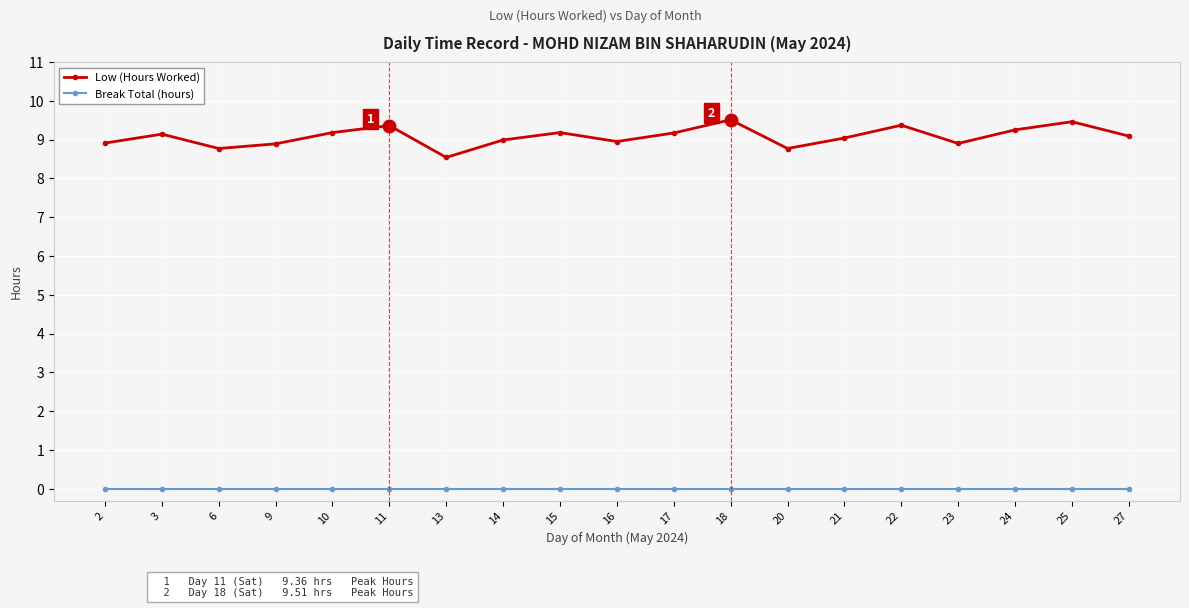

At which label does Low (Hours Worked) first exceed 9?

3